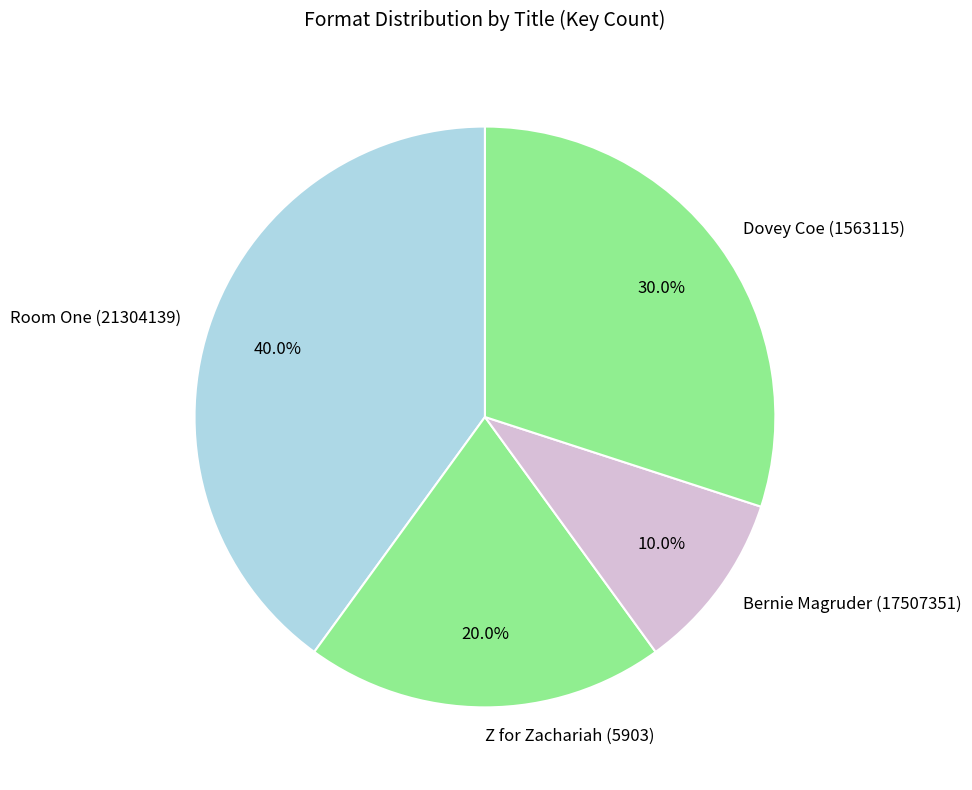

To the nearest percent, what portion does Room One (21304139) represent?

40%